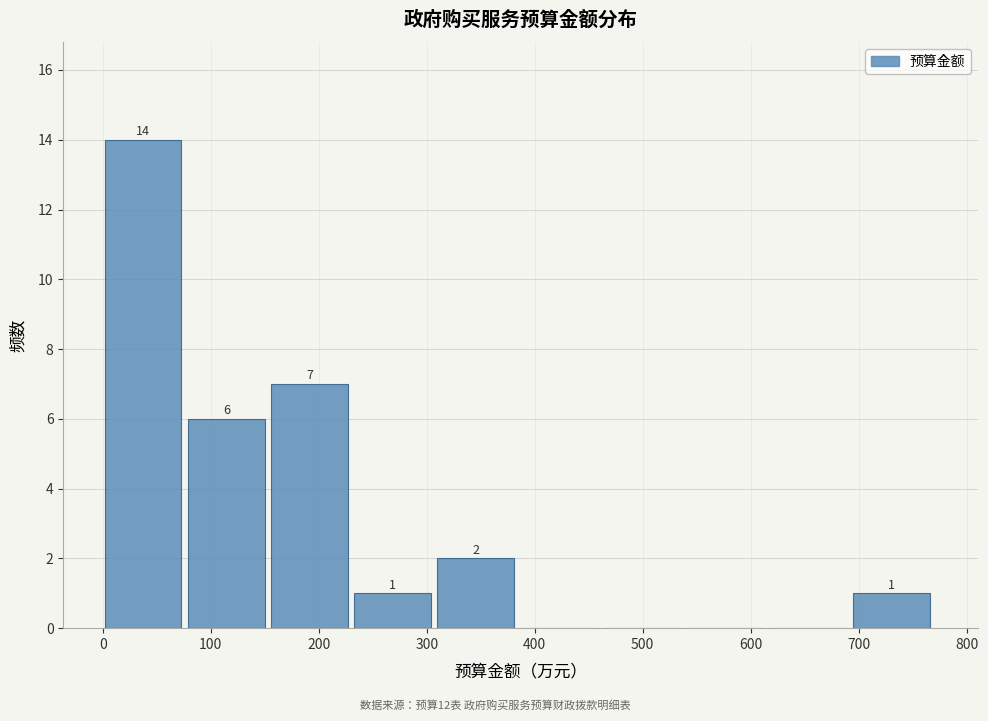

Which range on the x-axis has the tallest bar?

0 to 80